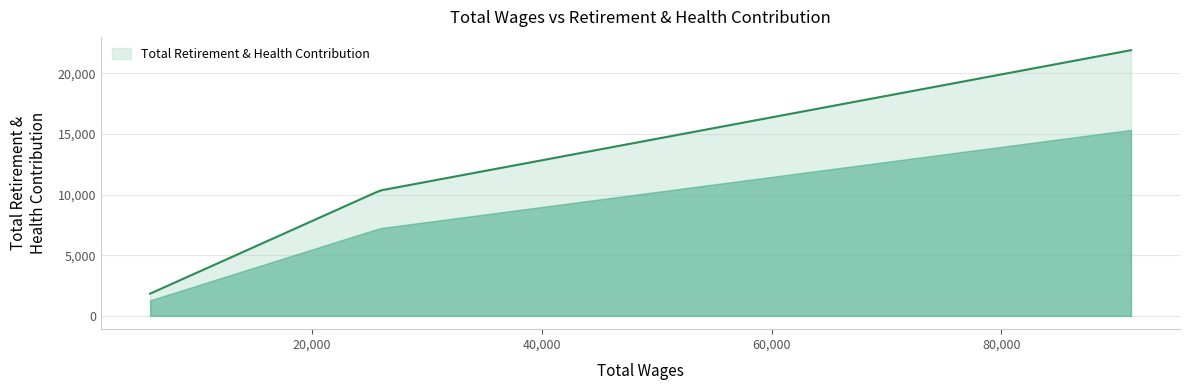

What is the minimum value shown in the chart?

1833.0